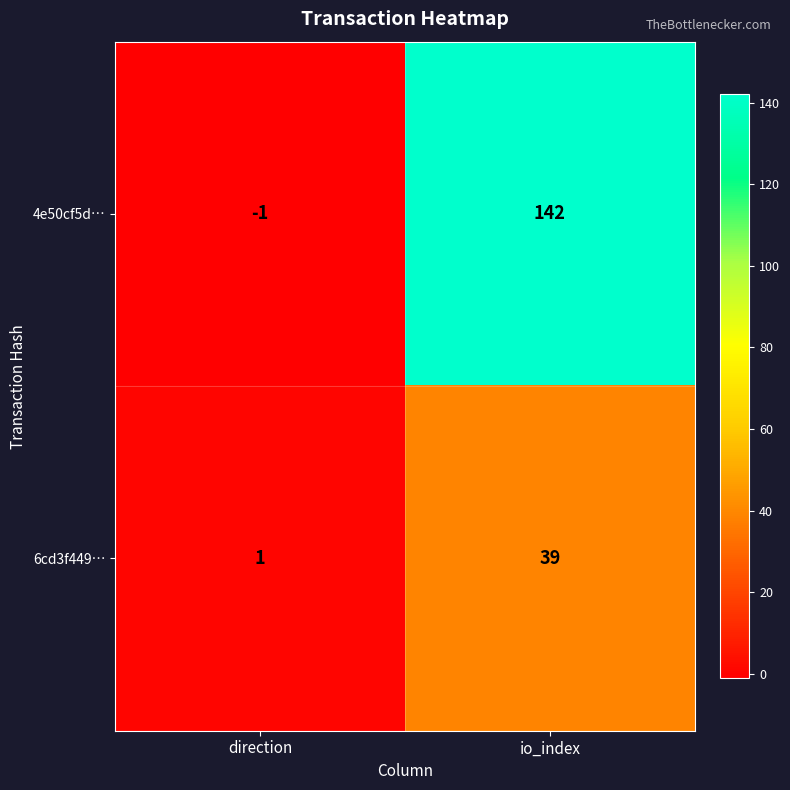

At how many categories does at least one series exceed 32?

1